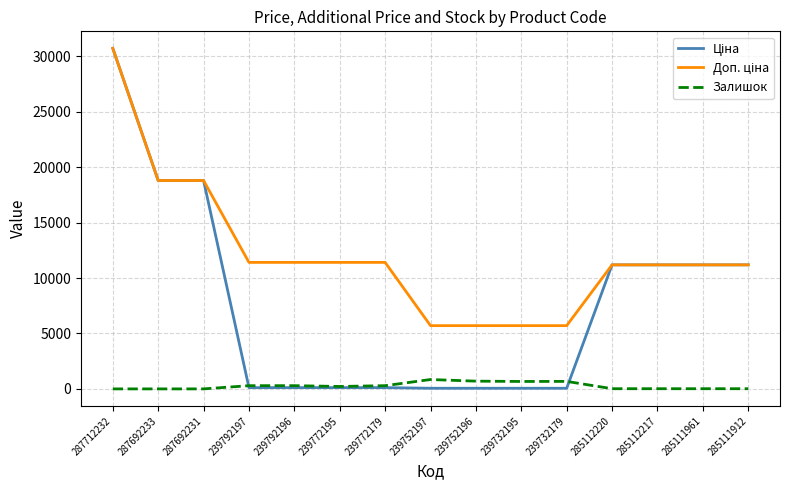

At which category is the sum across all series the highest?

287712232